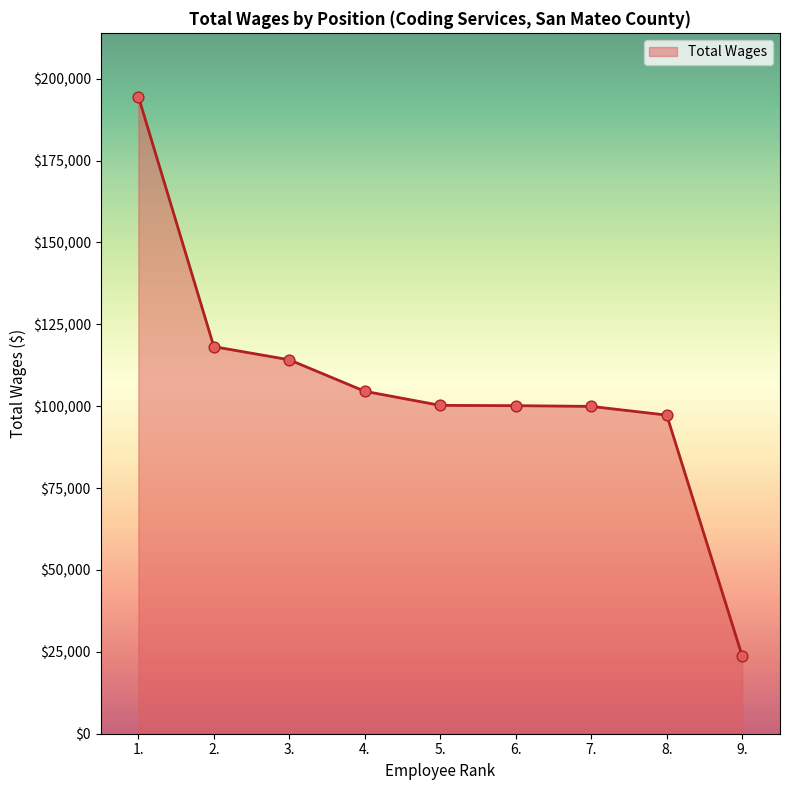

What is the change in value from 7. to 9.?

-76310